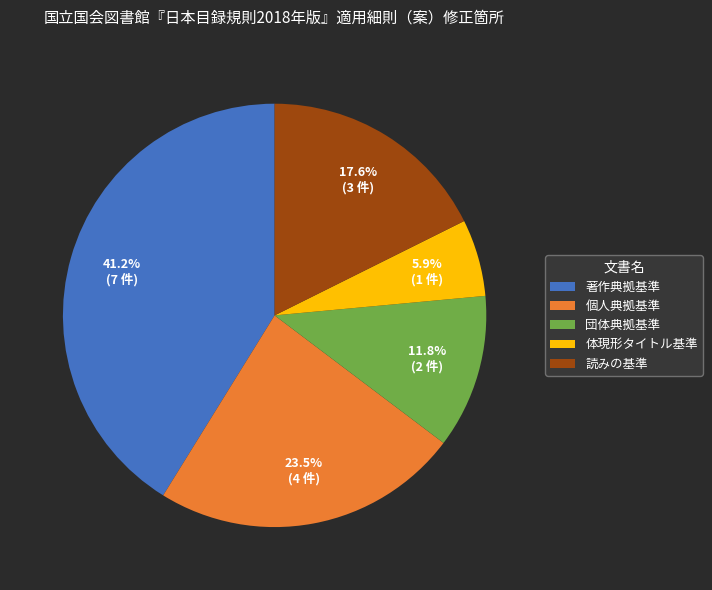

Approximately how many times larger is the value at 著作典拠基準 compared to 団体典拠基準?

3.5